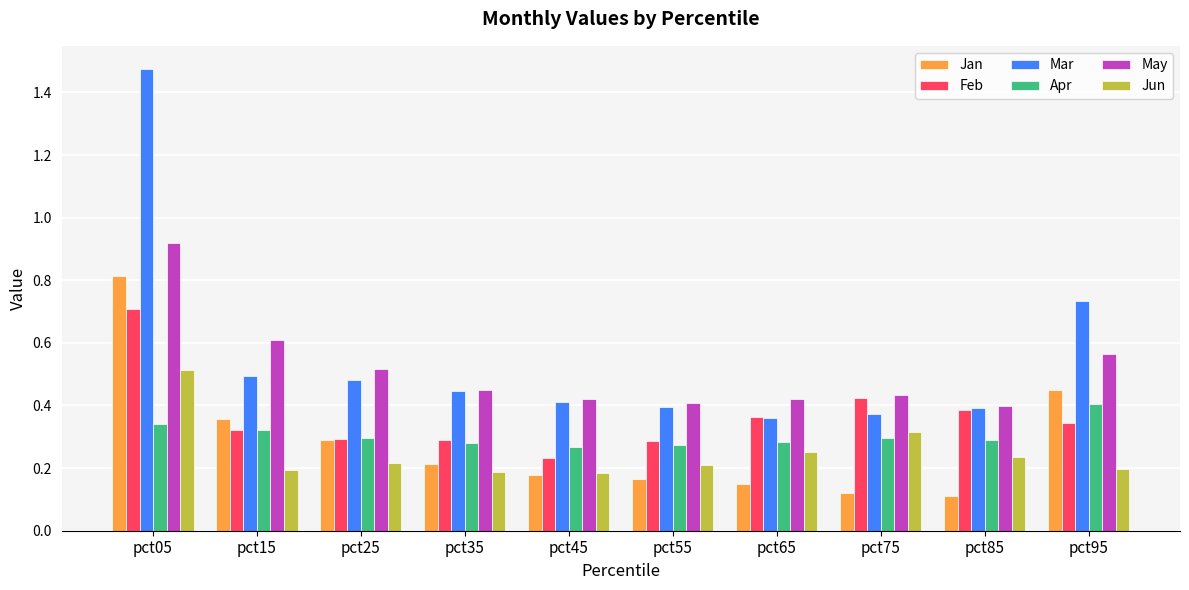

The value of Jan at pct35 is 0.2. True or false?

True